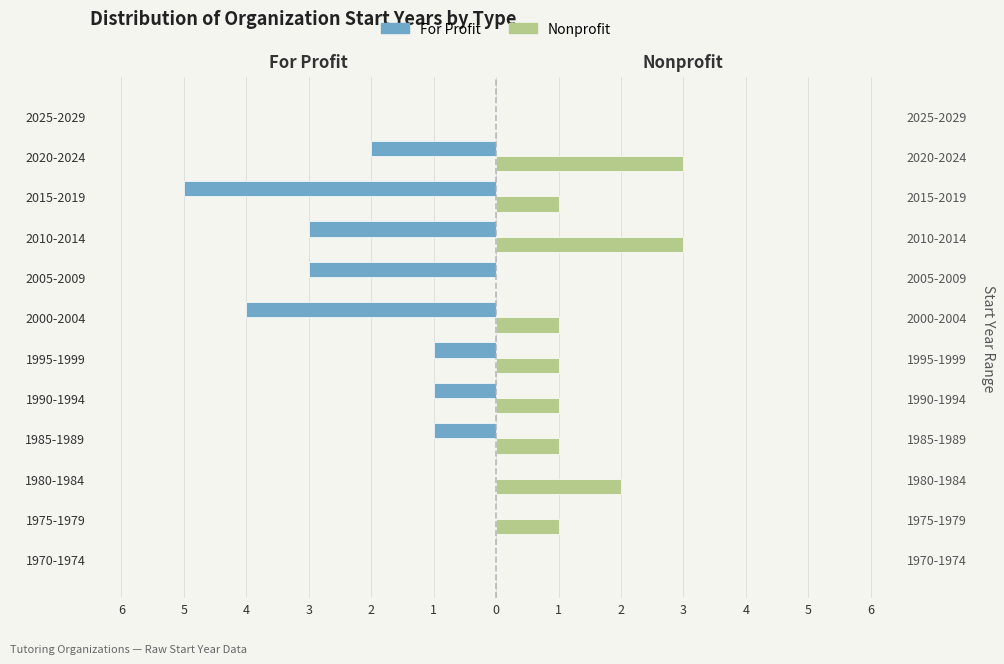

How many bars are there in total?

24